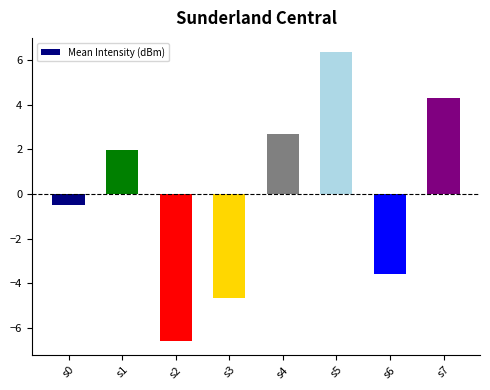

Is it true that the value at s5 is 3.7?

False